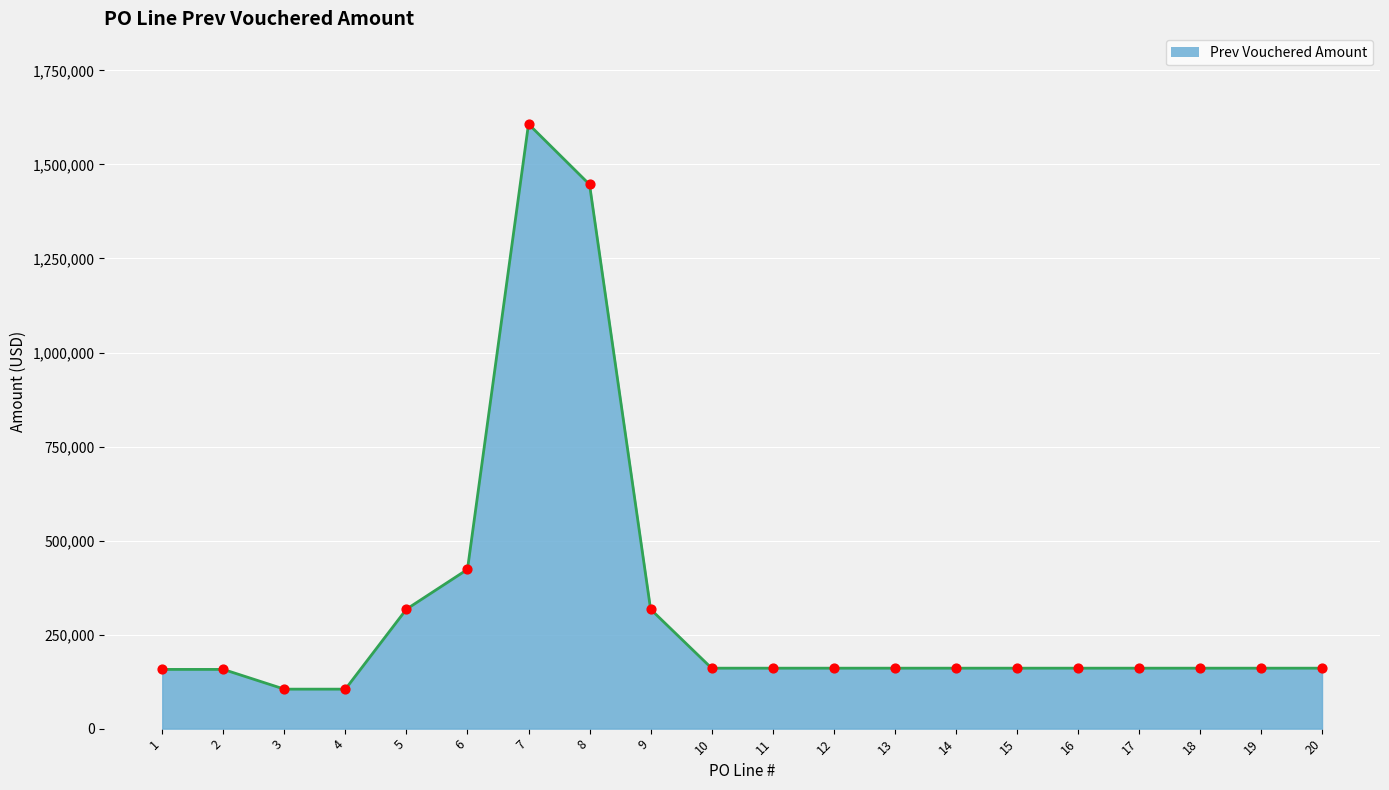

What is the ratio of the value at 13 to the value at 16?

1.0